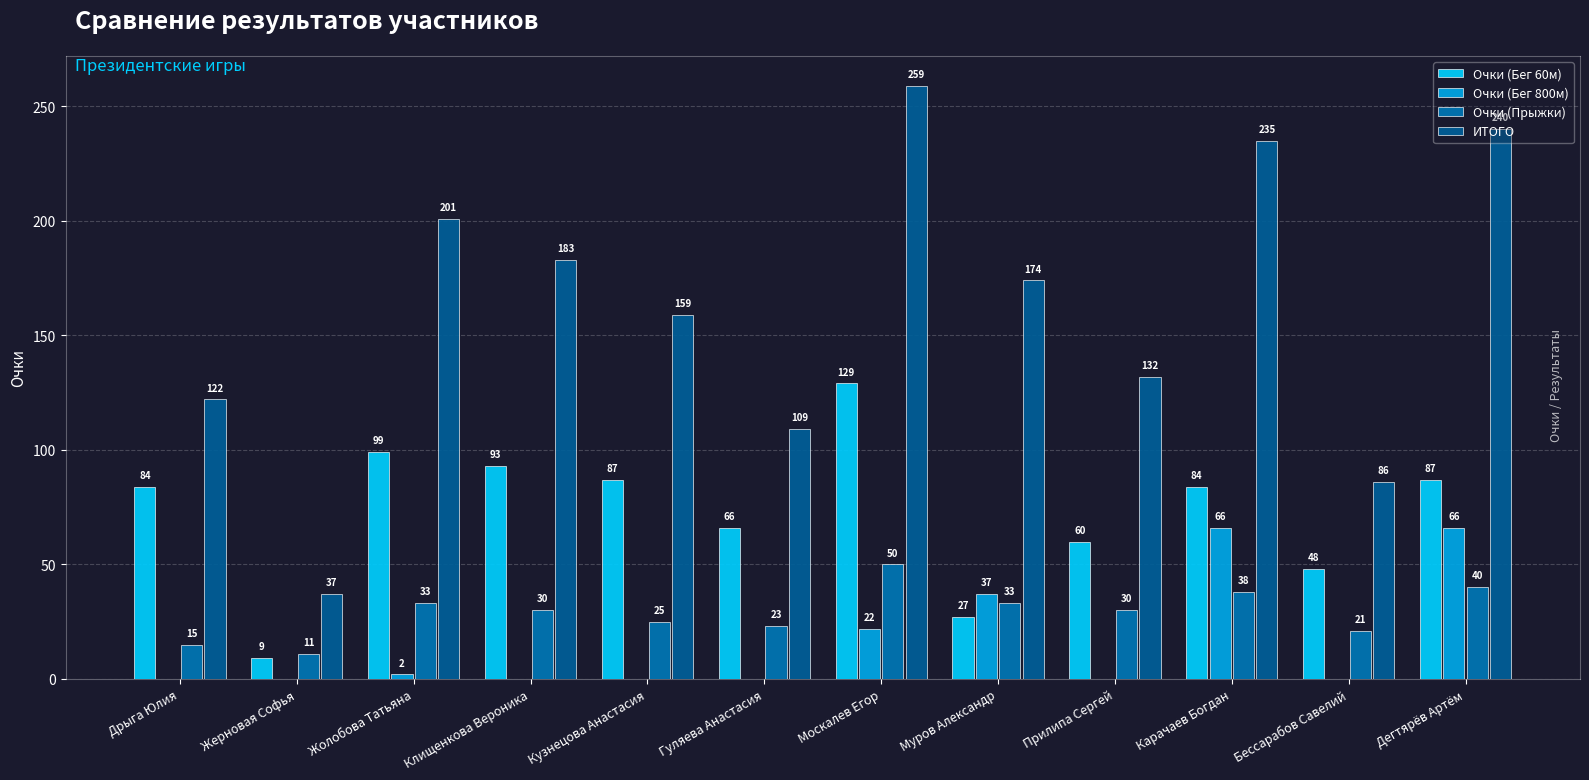

What is the average value of the ИТОГО series?

161